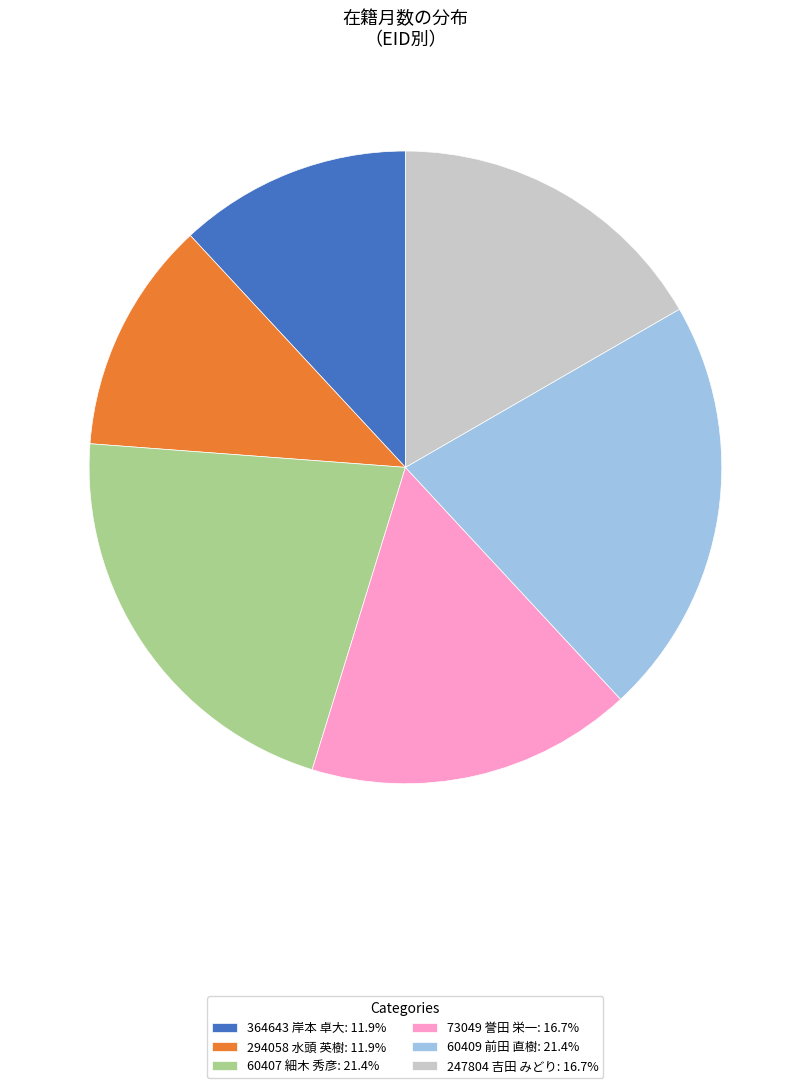

Is there any slice that represents more than half of the pie?

No